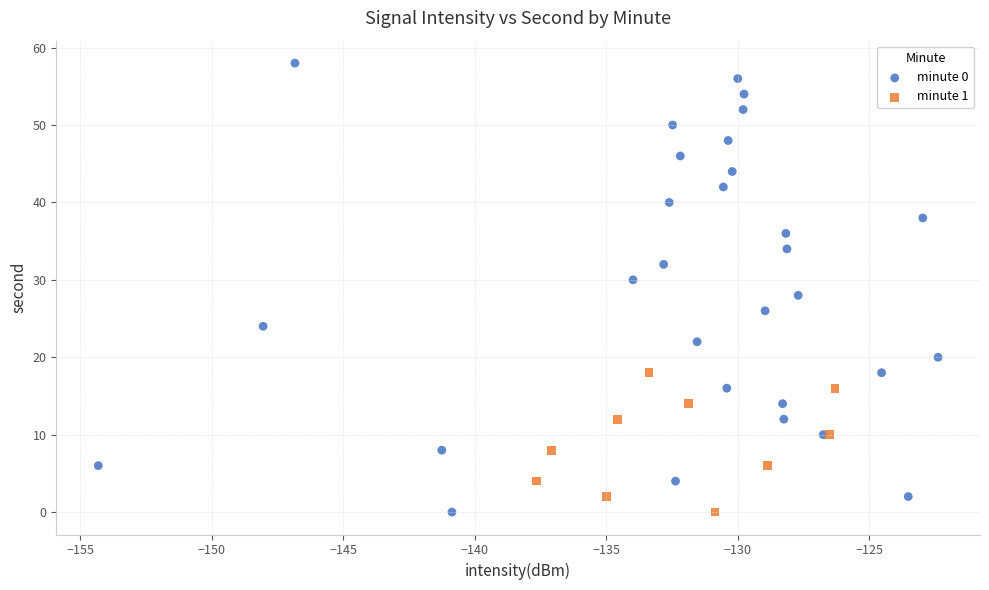

Which series contains the highest Y value?

minute 0